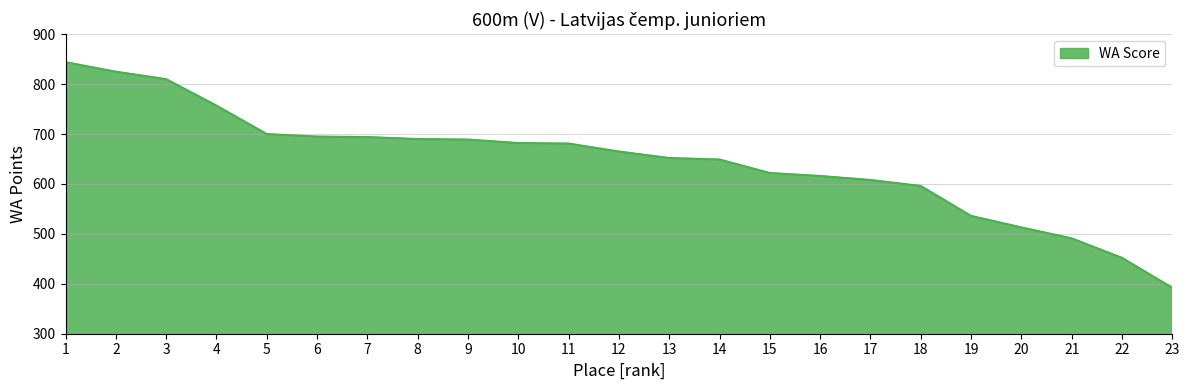

The value at 1 is 844. True or false?

True